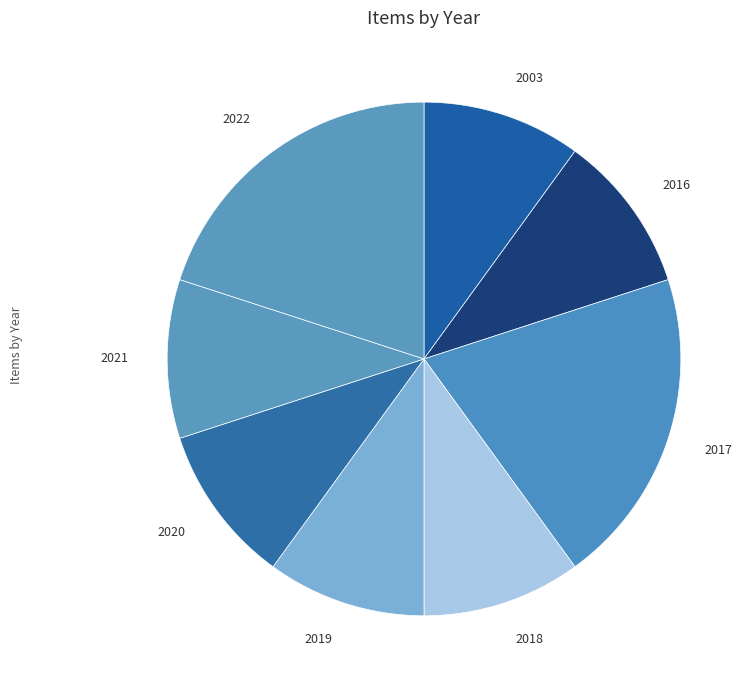

True or false: 2020 accounts for 10% of the total.

True